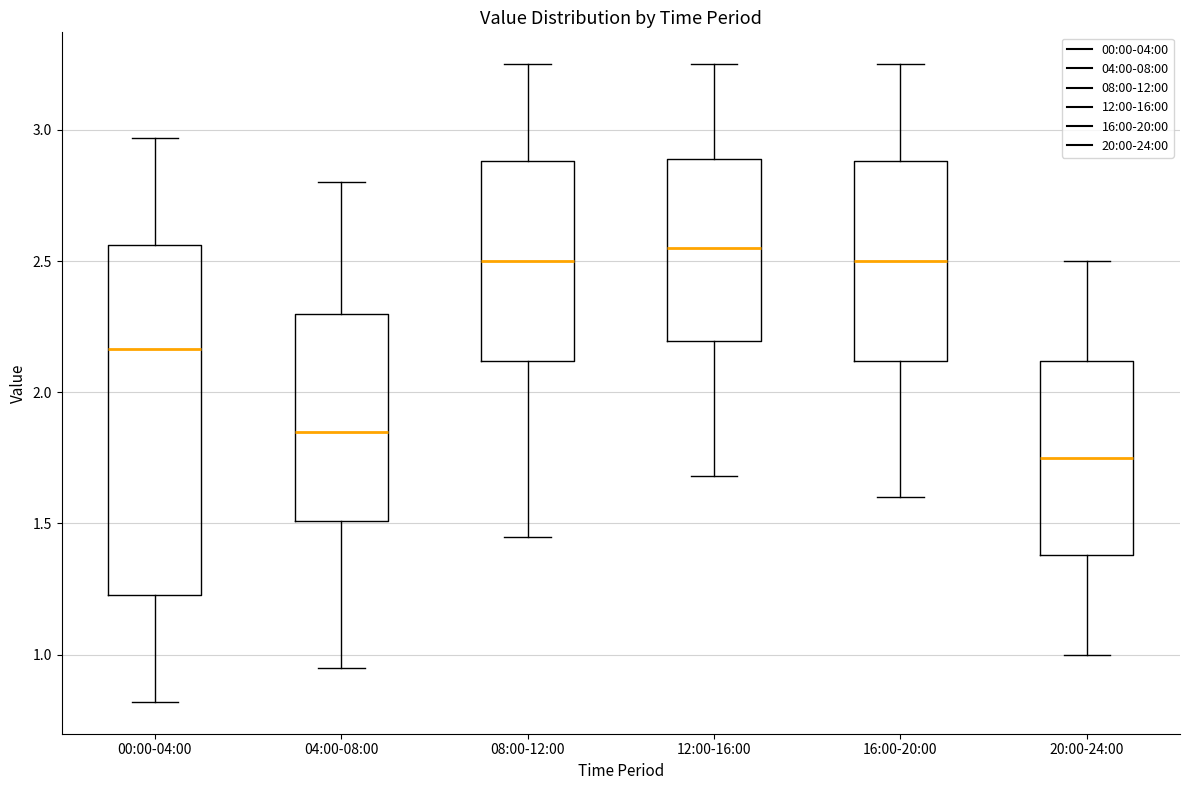

Reading left to right, transcribe this box plot: for each box, give where its median line is, the range the box spans, and where its two whiskers end, as read against the y-axis. The values are not printed on the chart, so give them approximately, as read against the axis.

00:00-04:00: median 2.15, box 1.25 to 2.55, whiskers 0.80 to 2.95
04:00-08:00: median 1.85, box 1.50 to 2.30, whiskers 0.95 to 2.80
08:00-12:00: median 2.50, box 2.10 to 2.90, whiskers 1.45 to 3.25
12:00-16:00: median 2.55, box 2.20 to 2.90, whiskers 1.70 to 3.25
16:00-20:00: median 2.50, box 2.10 to 2.90, whiskers 1.60 to 3.25
20:00-24:00: median 1.75, box 1.40 to 2.10, whiskers 1.00 to 2.50